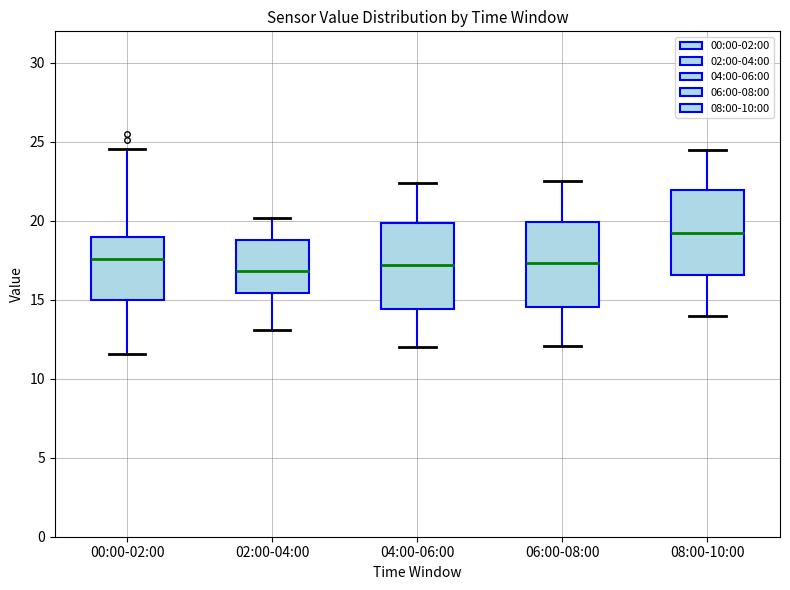

Reading left to right, transcribe this box plot: for each box, give where its median line is, the range the box spans, and where its two whiskers end, as read against the y-axis. The values are not printed on the chart, so give them approximately, as read against the axis.

00:00-02:00: median 17.5, box 15.0 to 19.0, whiskers 11.5 to 24.5
02:00-04:00: median 17.0, box 15.5 to 19.0, whiskers 13.0 to 20.0
04:00-06:00: median 17.0, box 14.5 to 20.0, whiskers 12.0 to 22.5
06:00-08:00: median 17.5, box 14.5 to 20.0, whiskers 12.0 to 22.5
08:00-10:00: median 19.5, box 16.5 to 22.0, whiskers 14.0 to 24.5